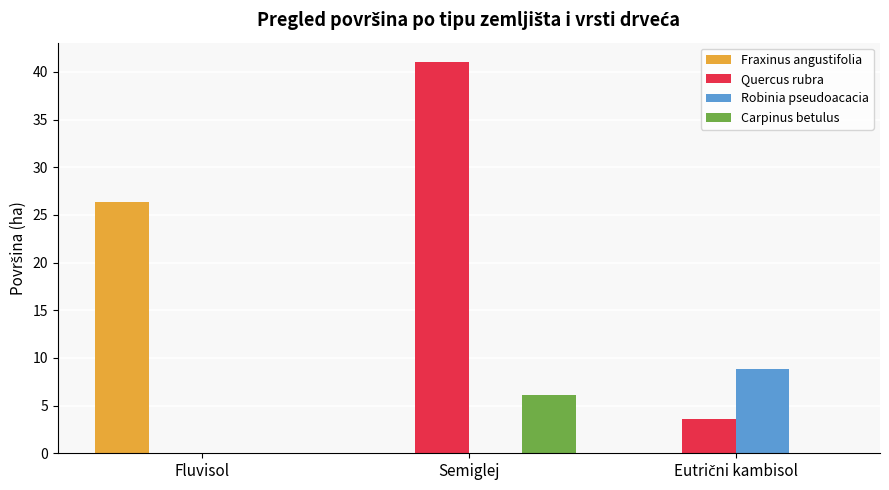

How many categories are shown in the chart?

3